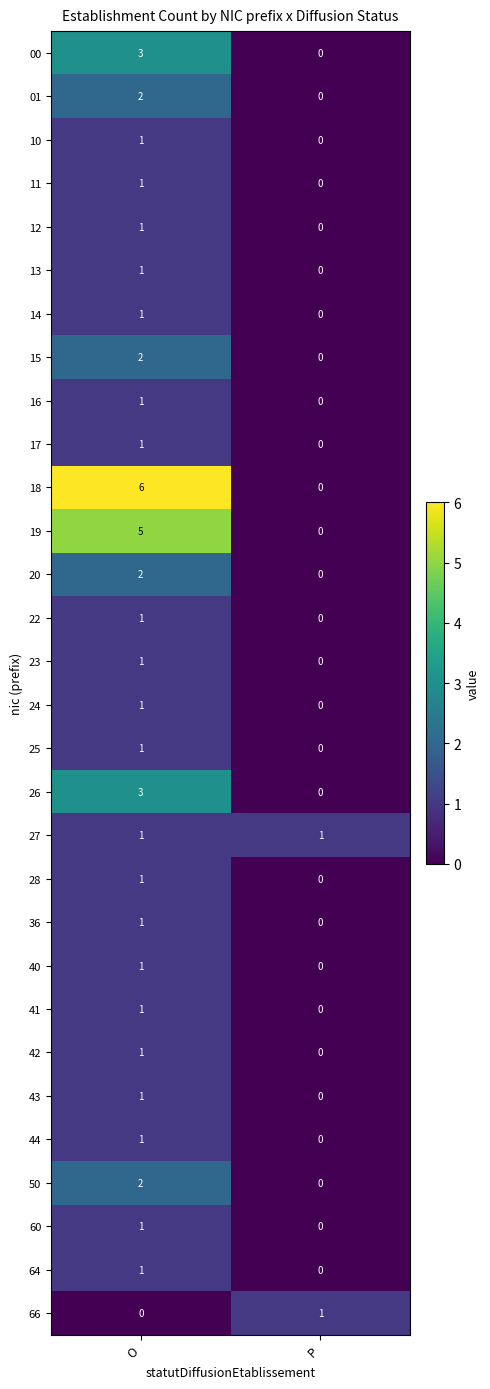

List the labels in order of 11 value, largest first.

O, P